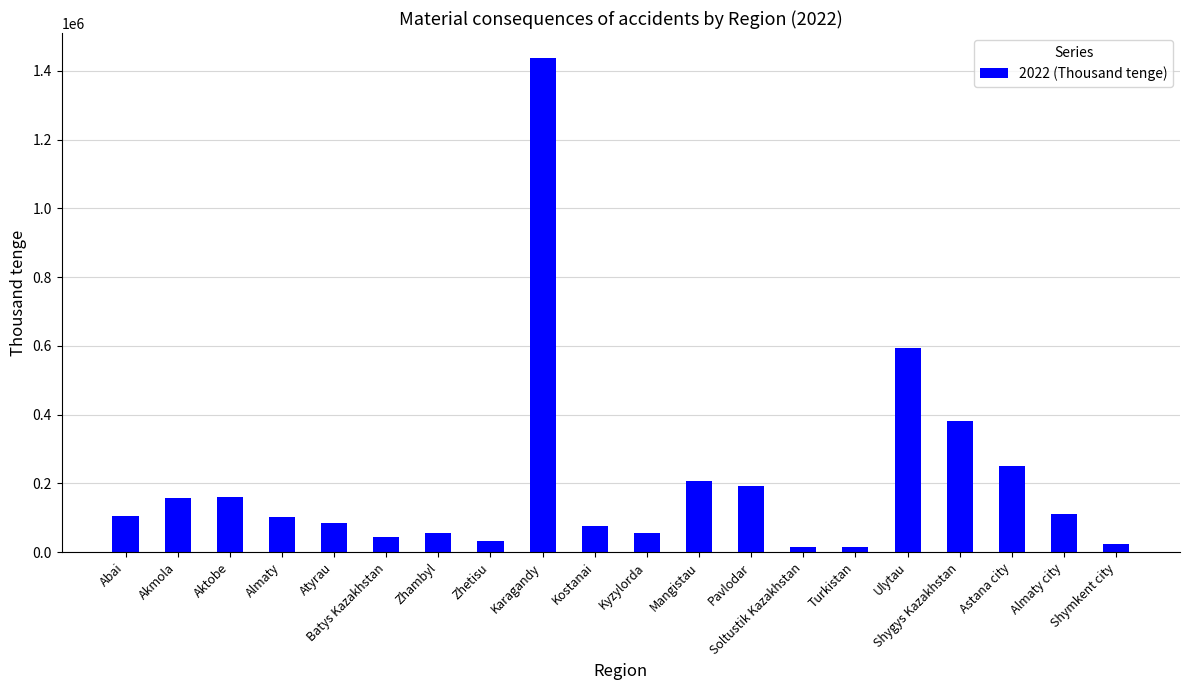

What is the sum of the values at Shymkent city and Shygys Kazakhstan?

404267.0